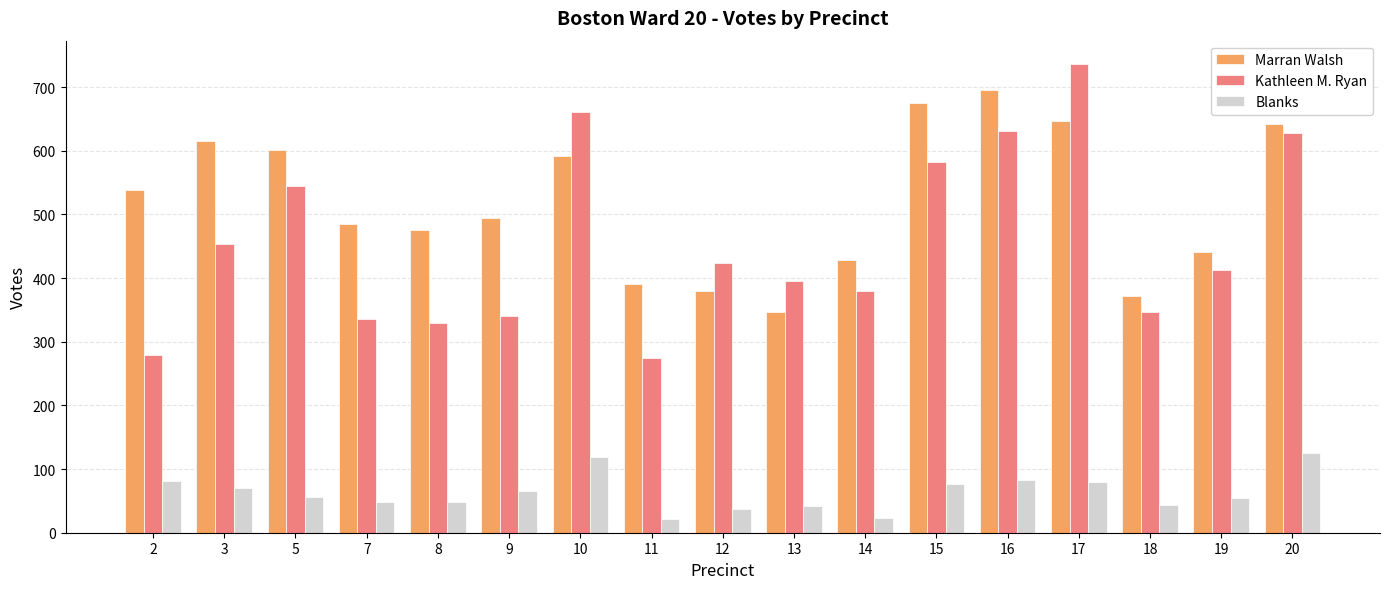

What is the difference between the maximum and second lowest values in the Kathleen M. Ryan series?

457